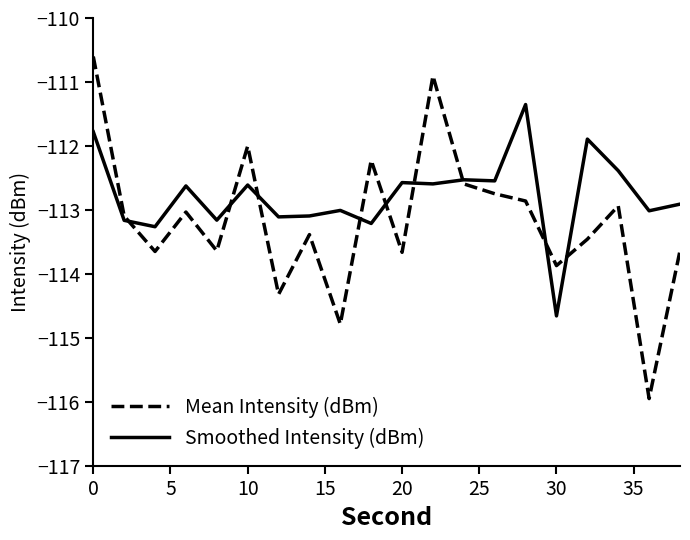

What is the smallest value displayed?

-115.9